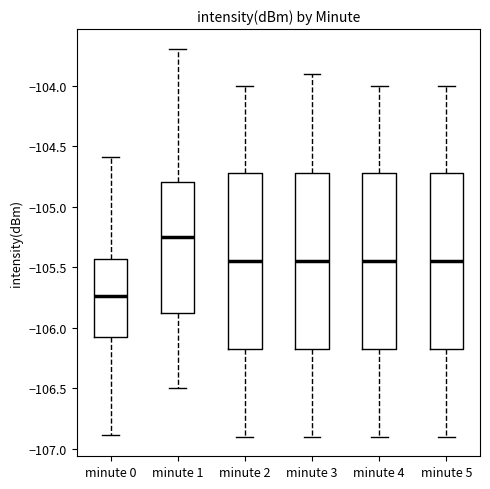

Reading left to right, transcribe this box plot: for each box, give where its median line is, the range the box spans, and where its two whiskers end, as read against the y-axis. The values are not printed on the chart, so give them approximately, as read against the axis.

minute 0: median -105.75, box -106.10 to -105.45, whiskers -106.90 to -104.60
minute 1: median -105.25, box -105.85 to -104.80, whiskers -106.50 to -103.70
minute 2: median -105.45, box -106.15 to -104.70, whiskers -106.90 to -104.00
minute 3: median -105.45, box -106.15 to -104.70, whiskers -106.90 to -103.90
minute 4: median -105.45, box -106.15 to -104.70, whiskers -106.90 to -104.00
minute 5: median -105.45, box -106.15 to -104.70, whiskers -106.90 to -104.00